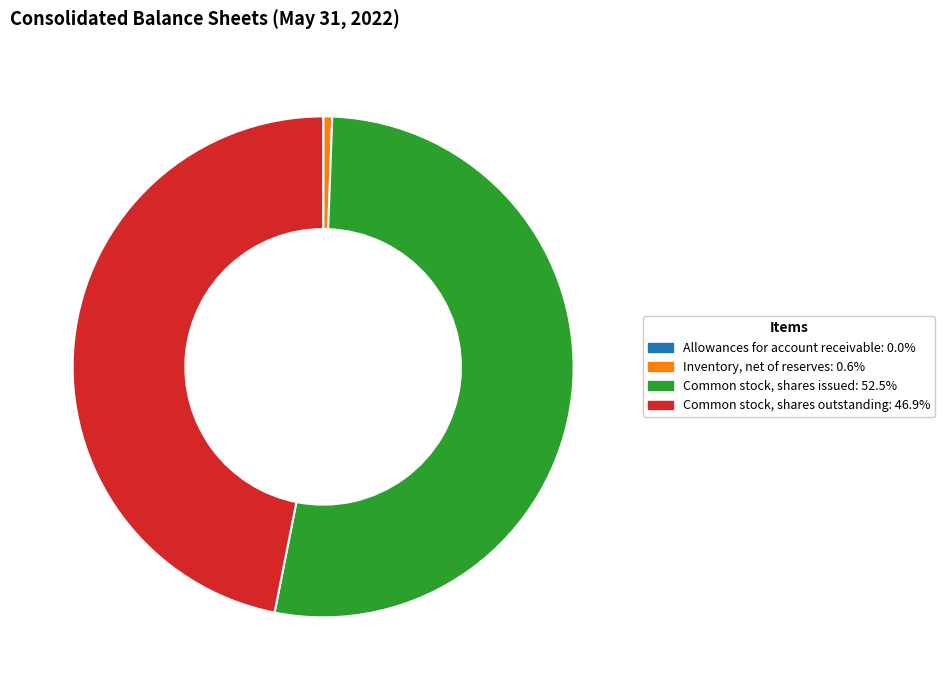

Is the sum of Common stock, shares outstanding and Common stock, shares issued greater than half?

Yes